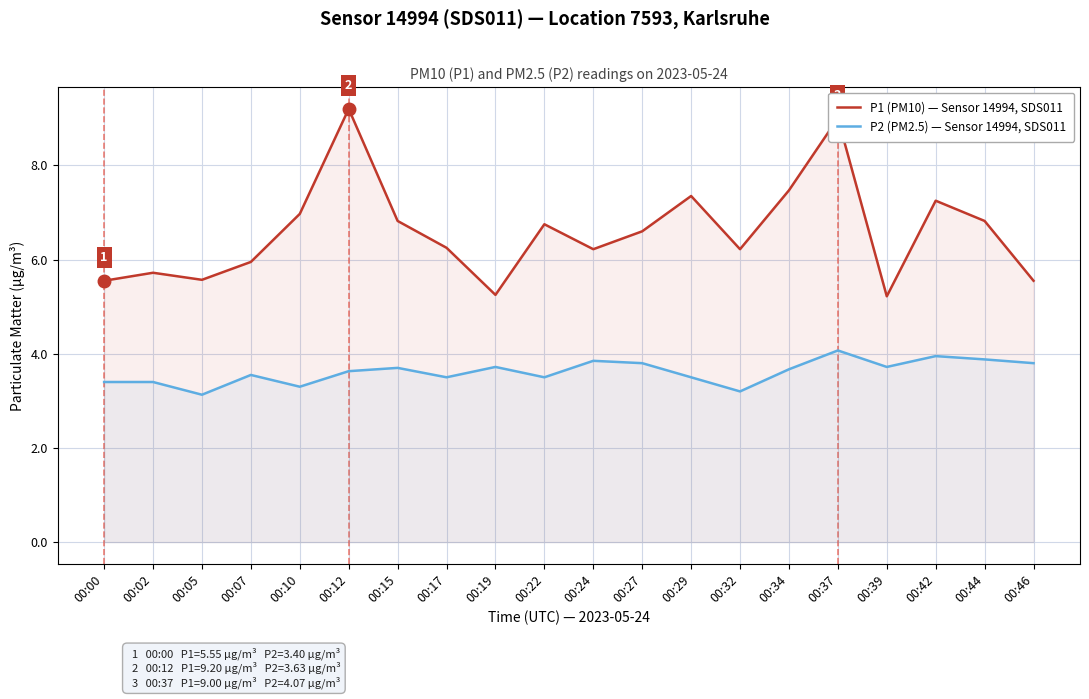

Which series has the largest total across all categories?

P1 (PM10) — Sensor 14994, SDS011